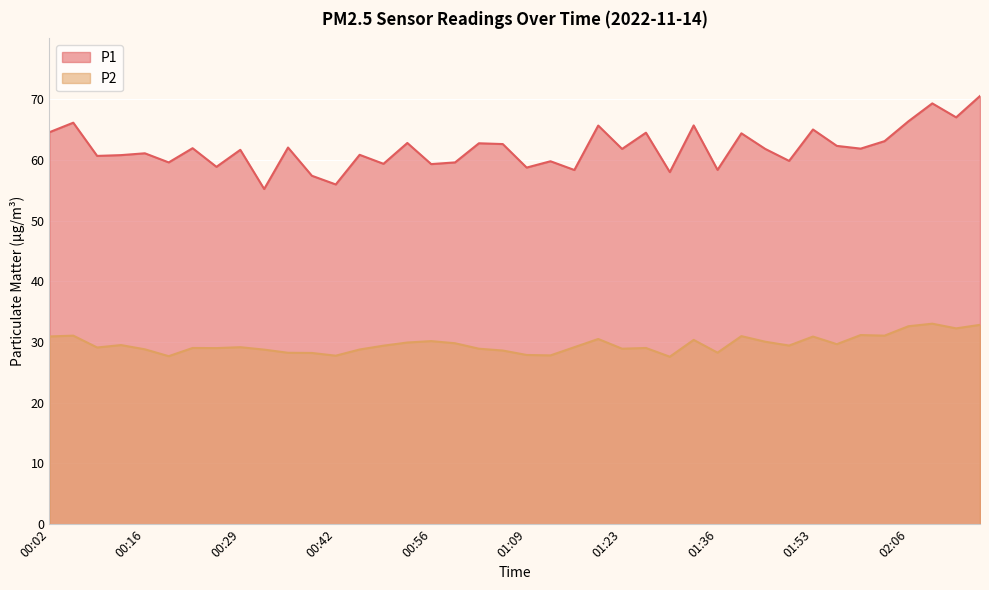

How many interior local peaks does the P1 series have?

15